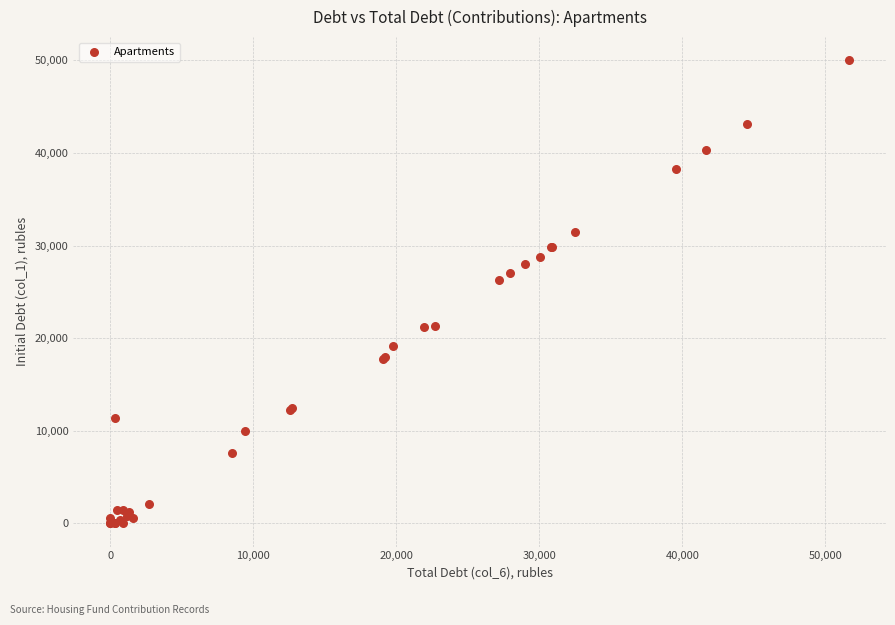

What Y value in the scatter plot is closest to 25010?

26293.6